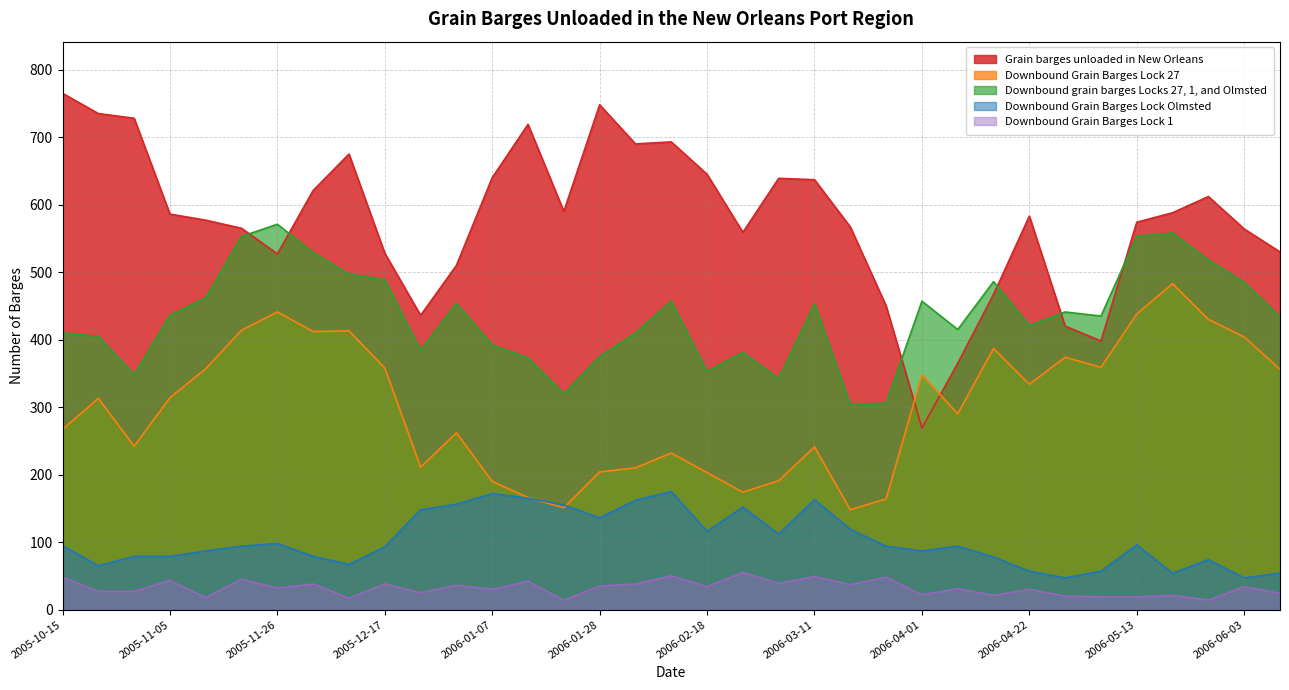

Which series has the largest total across all categories?

Grain barges unloaded in New Orleans